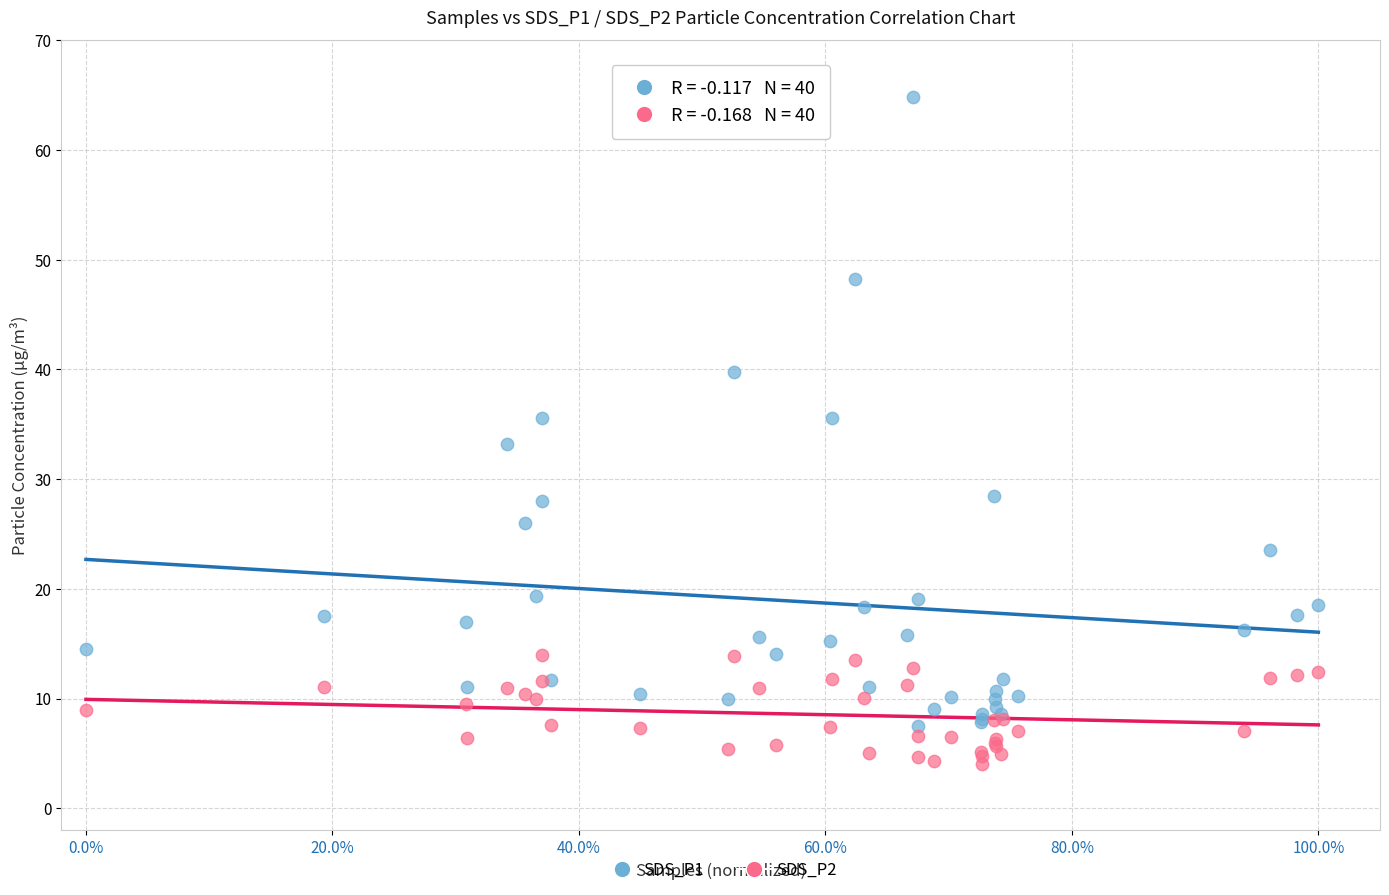

Which series has the widest spread of Y values?

SDS_P1